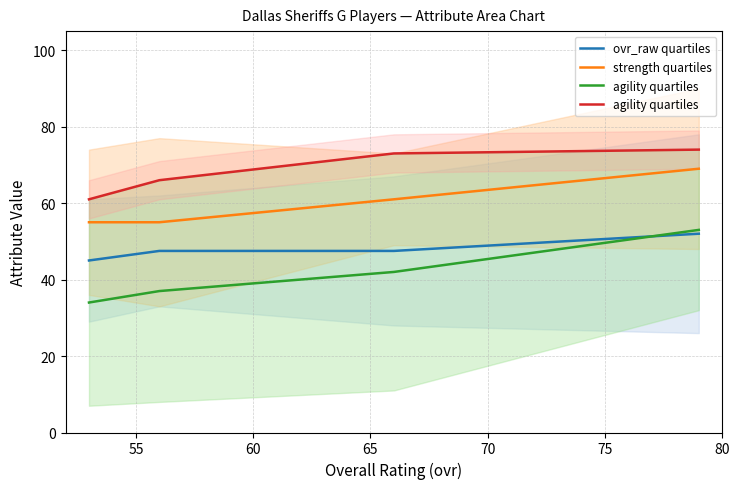

How many values in the strength quartiles series exceed 61?

1